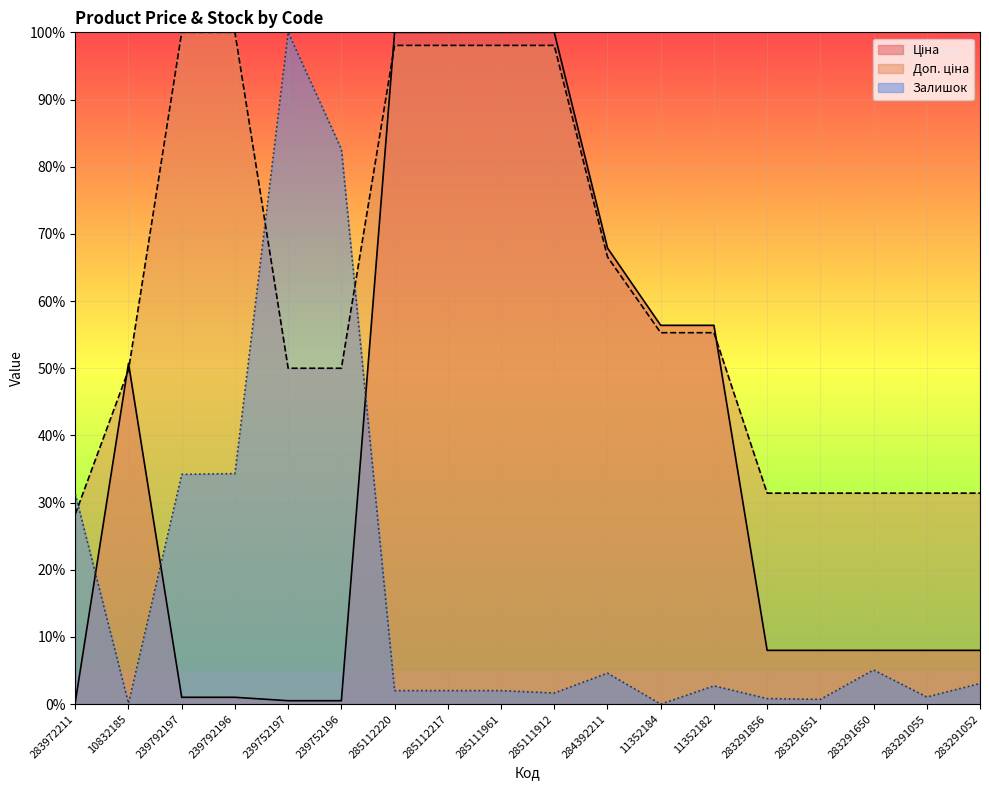

What is the difference between the maximum and second lowest values in the Залишок series?

99.9